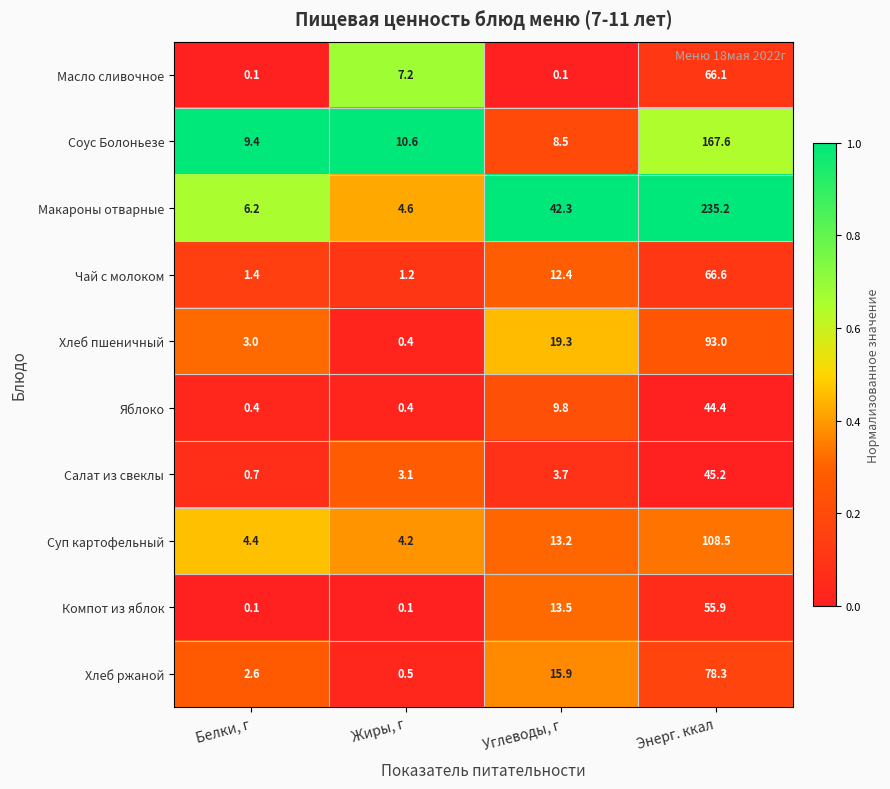

The Хлеб ржаной series shows 119.8 at Энерг. ккал. True or false?

False